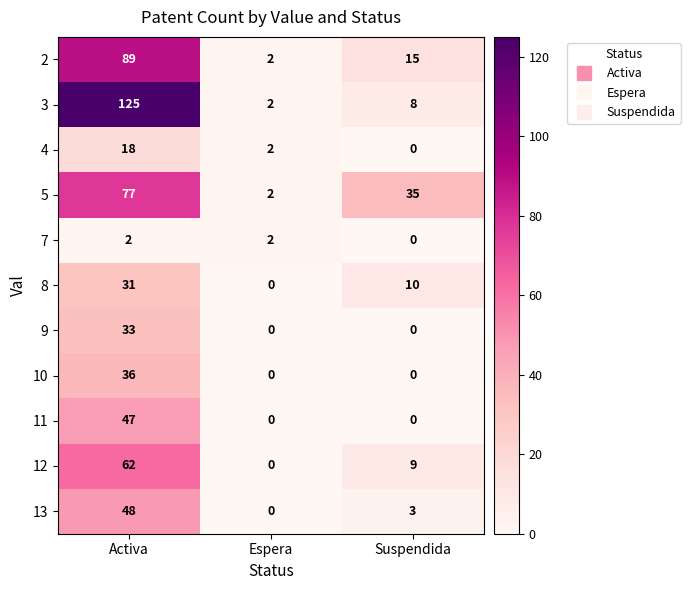

What is the sum of the 2 values at Activa and Suspendida?

104